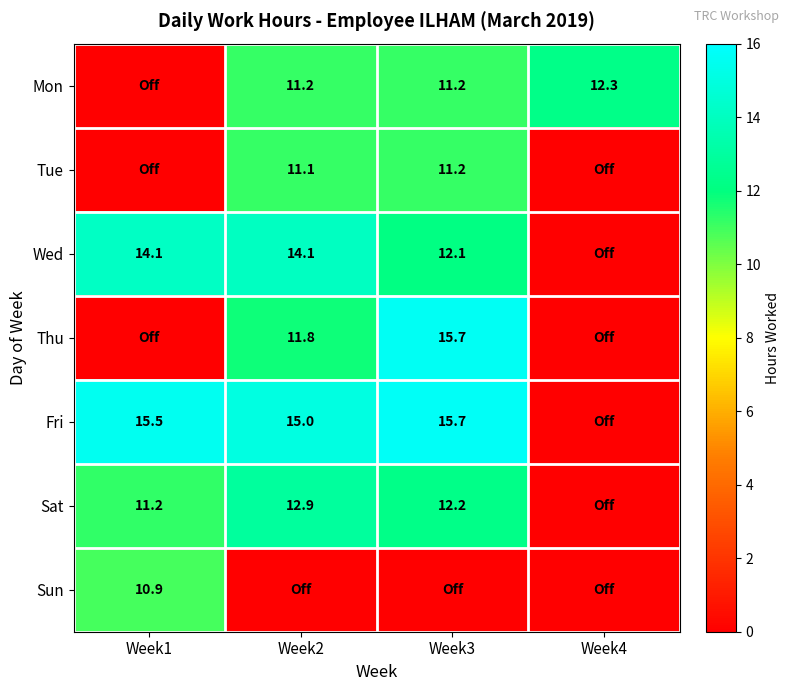

The Wed series shows 21.6 at Week2. True or false?

False